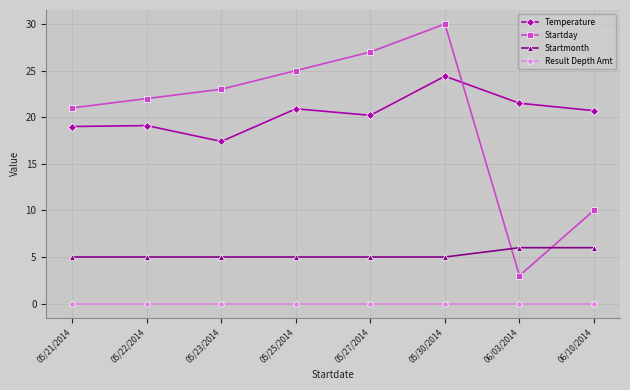

What is the spread (max minus min) of values at 05/21/2014?

21.0